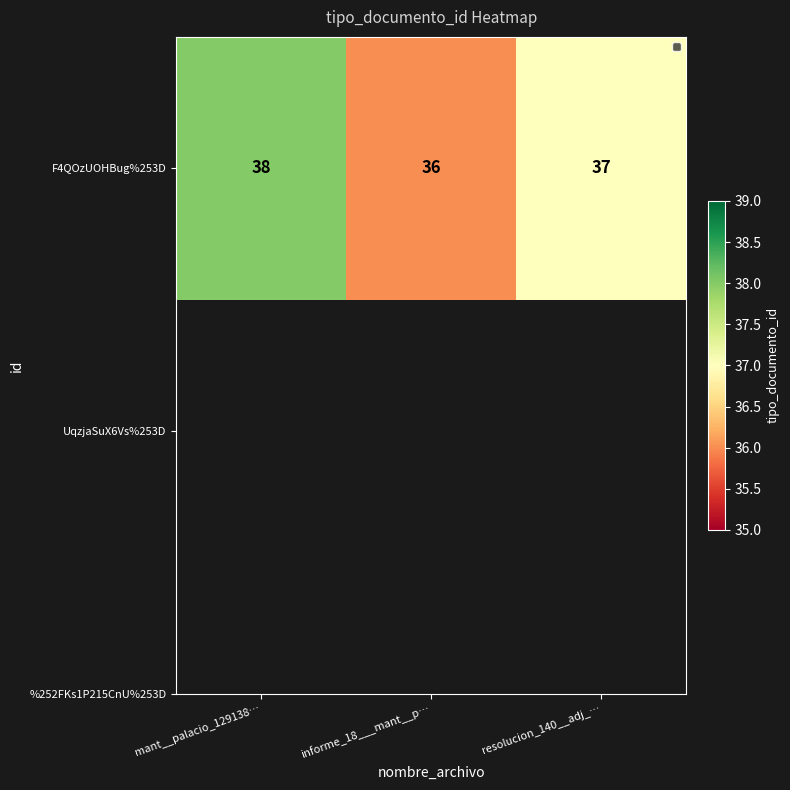

How many values are between 36 and 38?

3